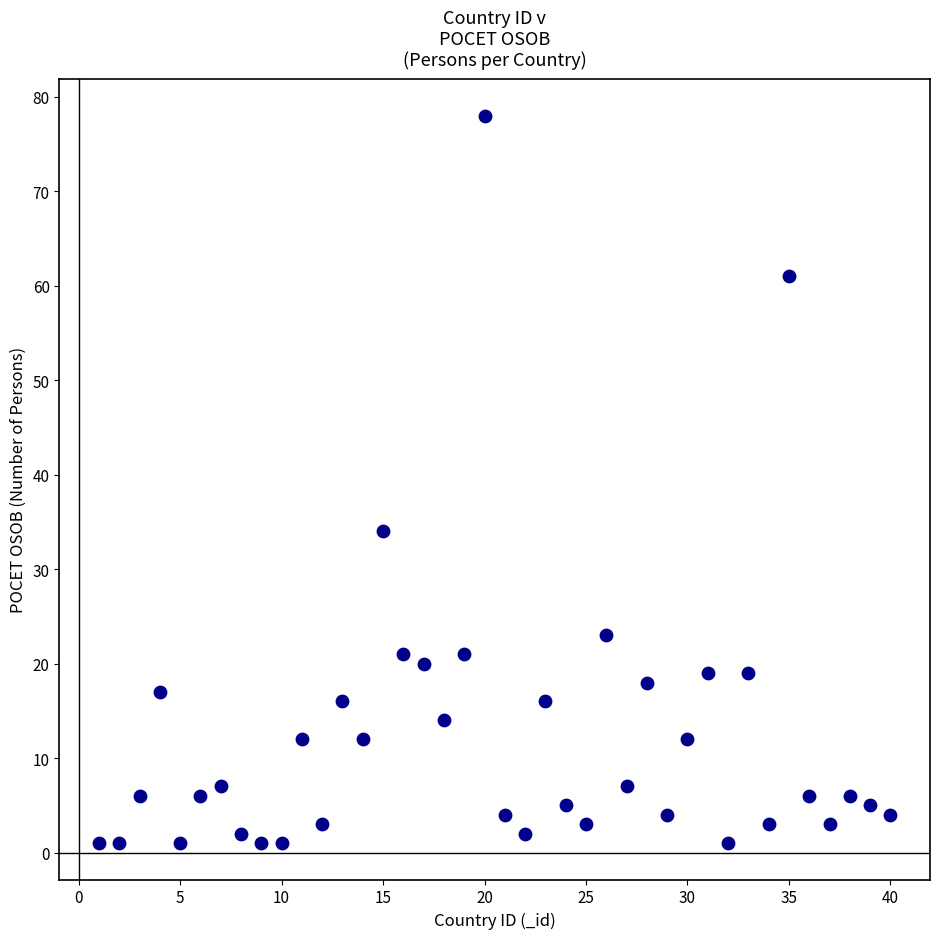

What is the range of X values (max minus min)?

39